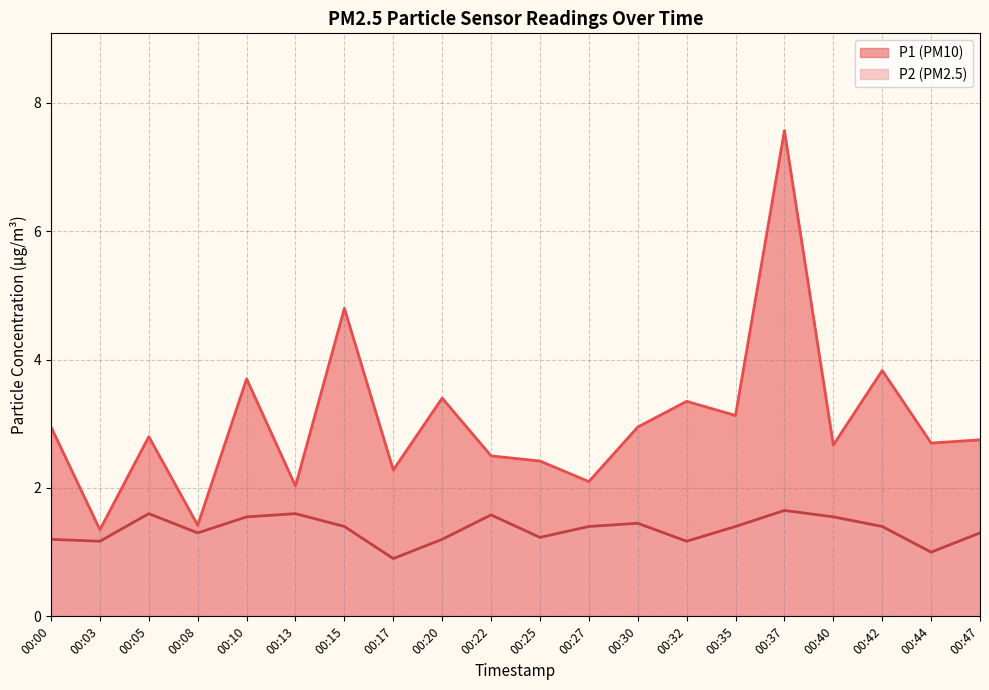

Rank the series at 00:47 from highest to lowest value.

P1, P2